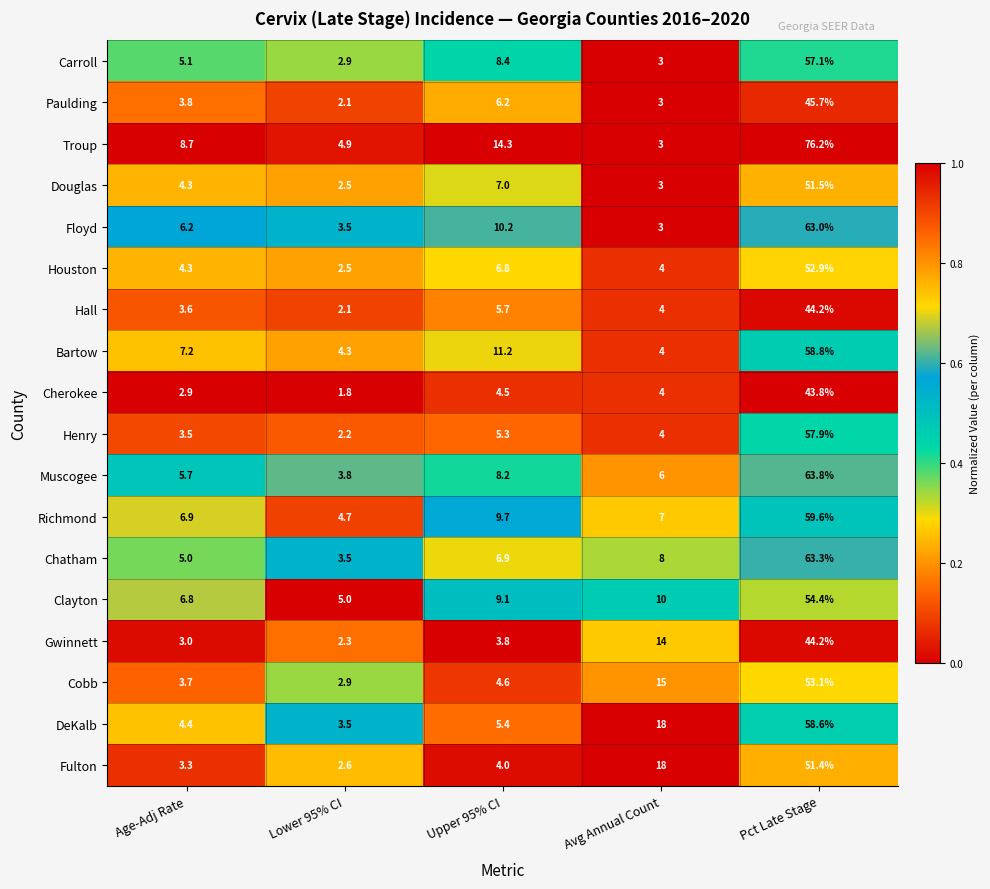

What is the difference between the Clayton values at Lower 95% CI and Upper 95% CI?

4.1